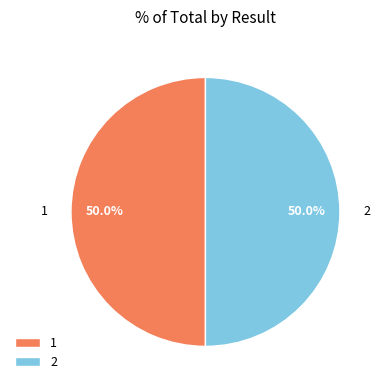

What is the ratio of the value at 1 to the value at 2?

1.0